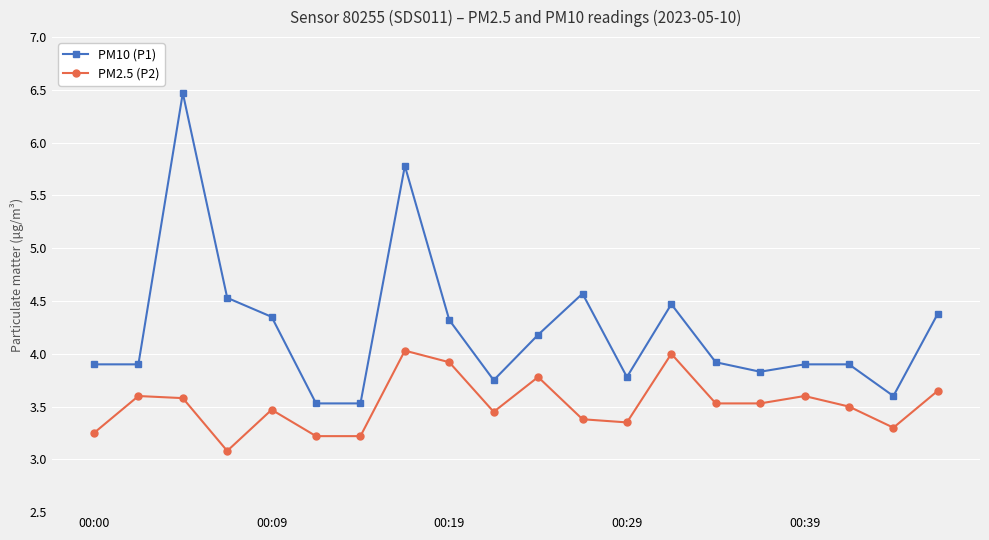

List the series in order of their peak value, highest first.

PM10 (P1), PM2.5 (P2)